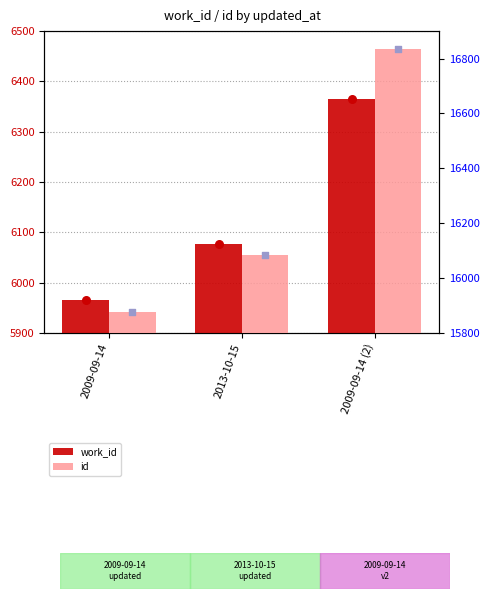

Which series contains the lowest Y value?

work_id